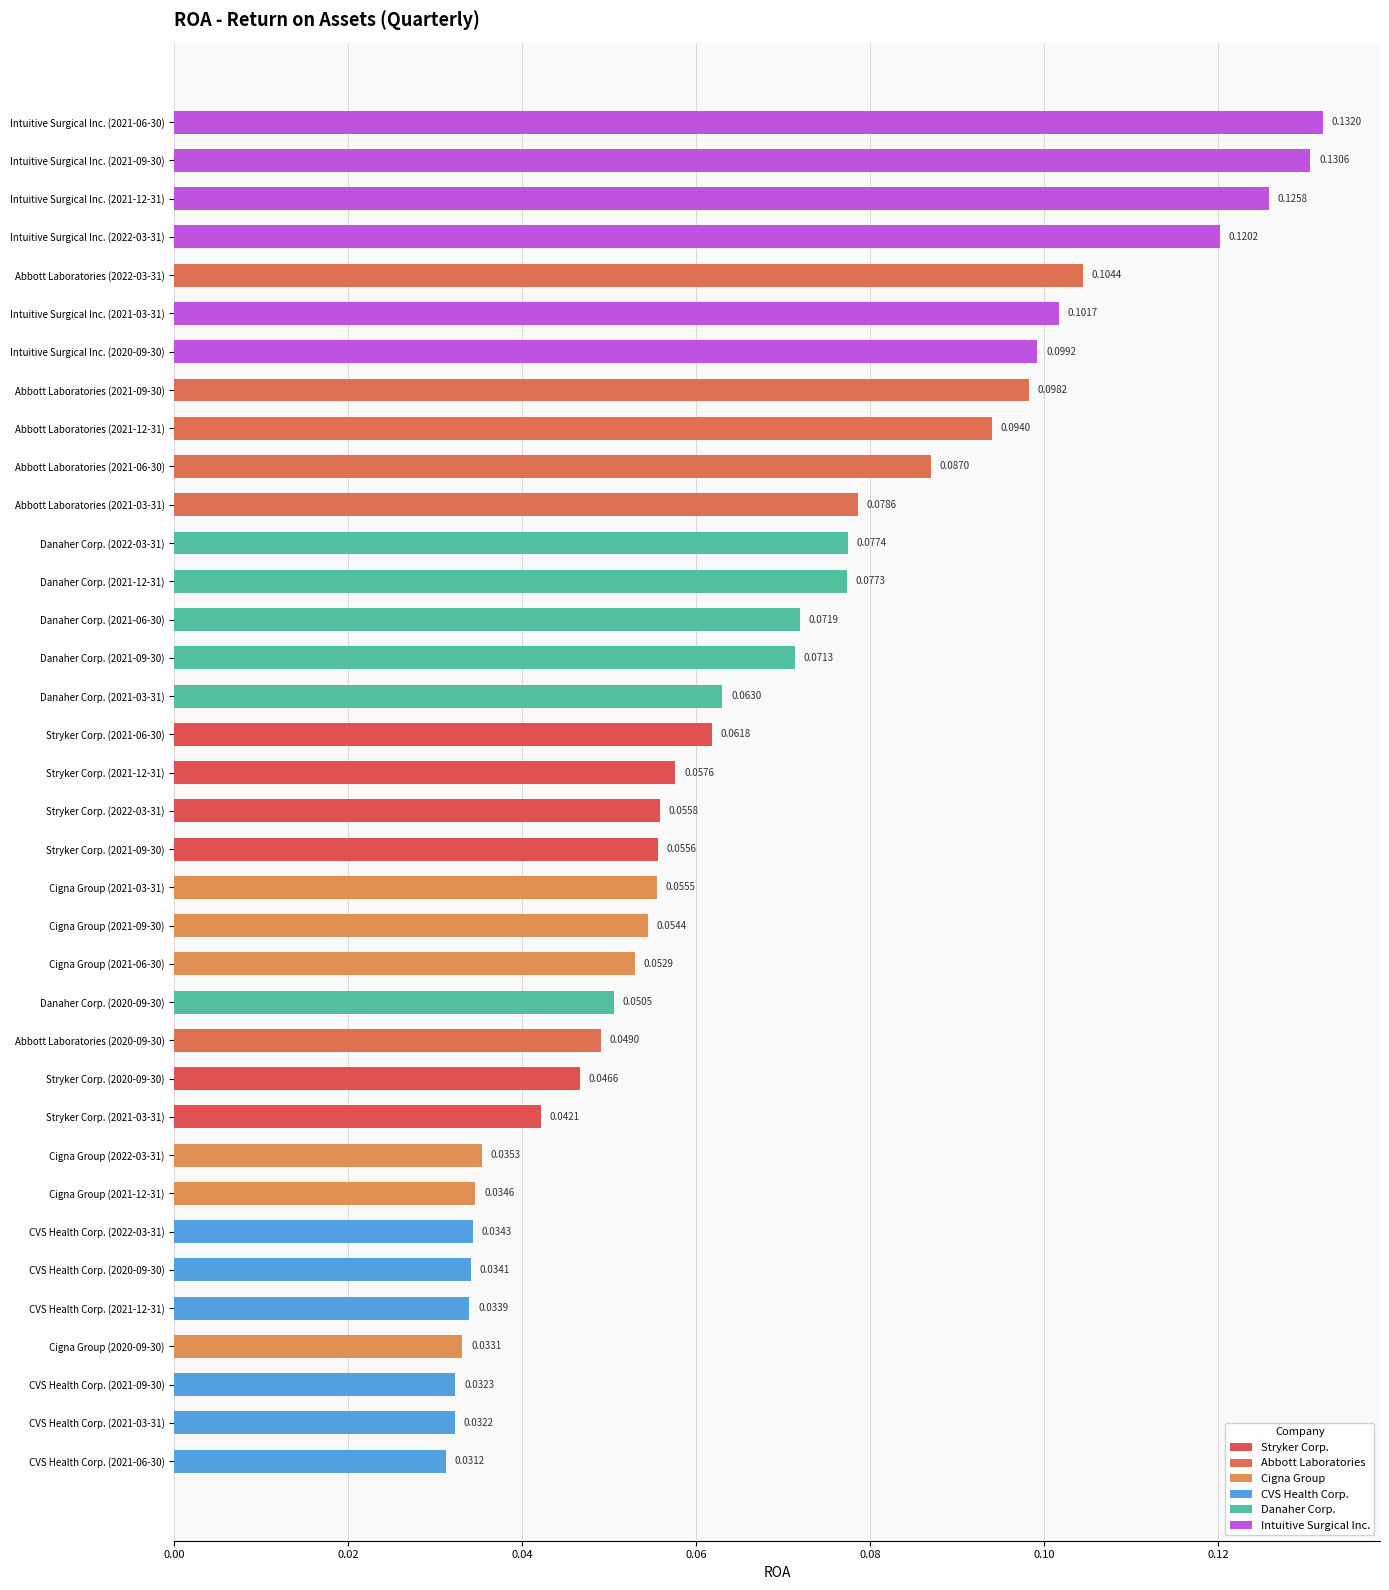

How many distinct data groups are displayed?

1